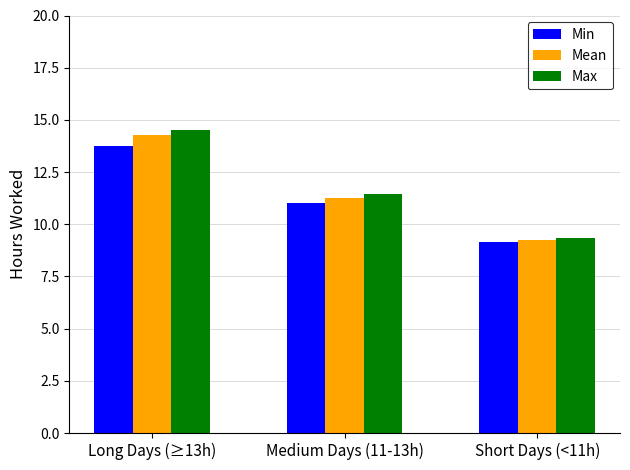

What is the smallest value displayed?

9.2